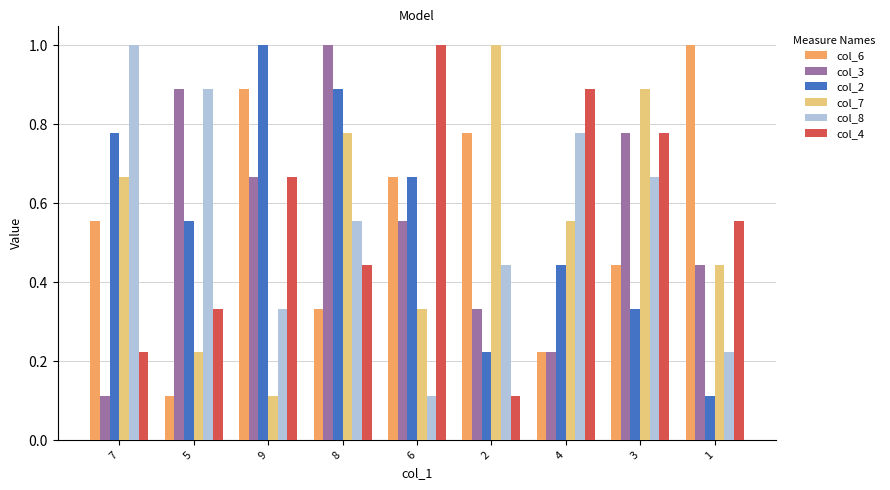

The value of col_6 at 4 is 0.4. True or false?

False